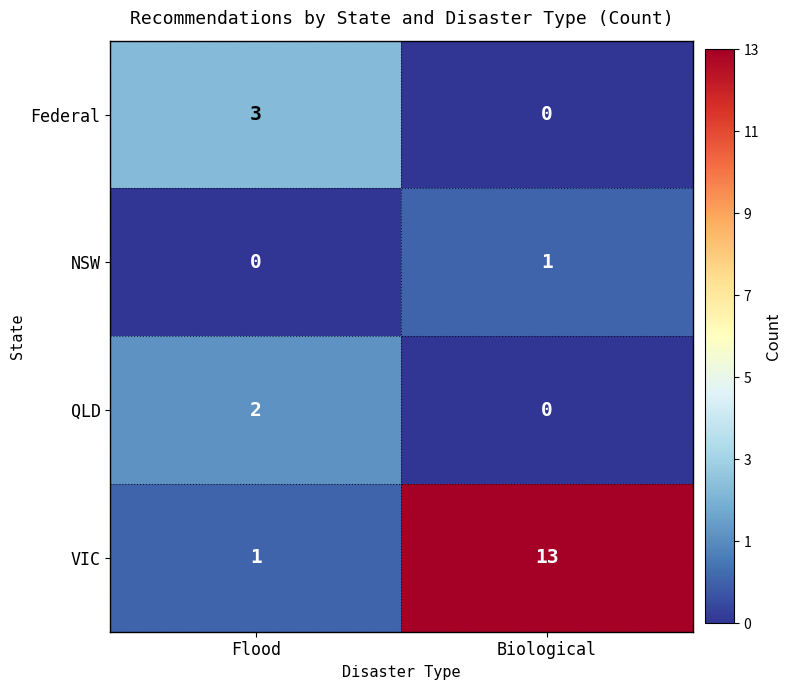

Reading left to right, extract all data points from this chart.

Federal: Flood=3	Biological=0
NSW: Flood=0	Biological=1
QLD: Flood=2	Biological=0
VIC: Flood=1	Biological=13